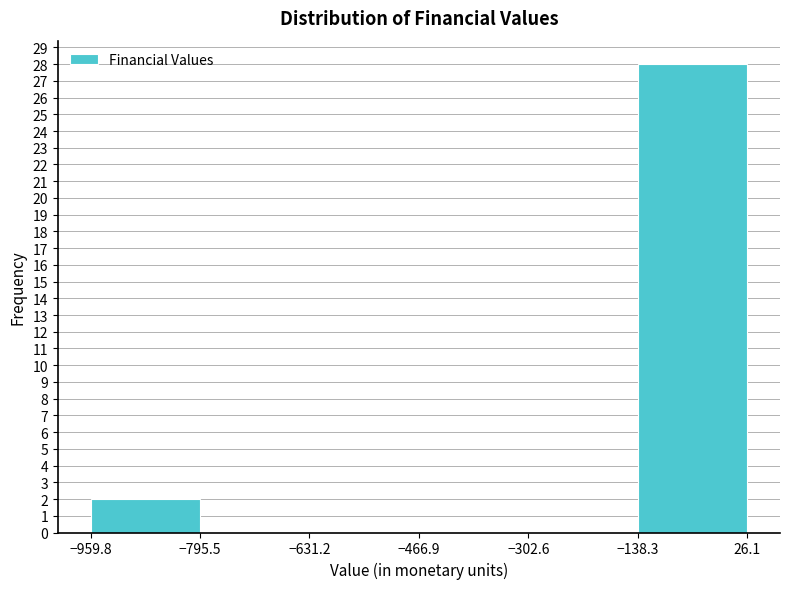

What is the height of the bar covering -959.8 to -795.5 on the x-axis? The values are not printed on the chart, so give them approximately, as read against the axis.

2